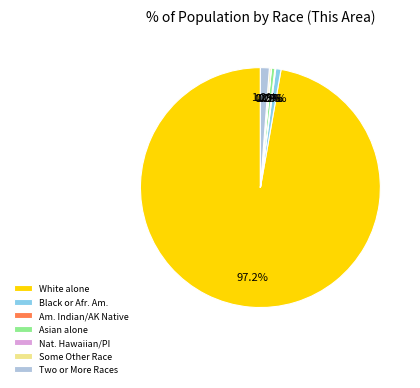

Does any single category account for the majority?

Yes